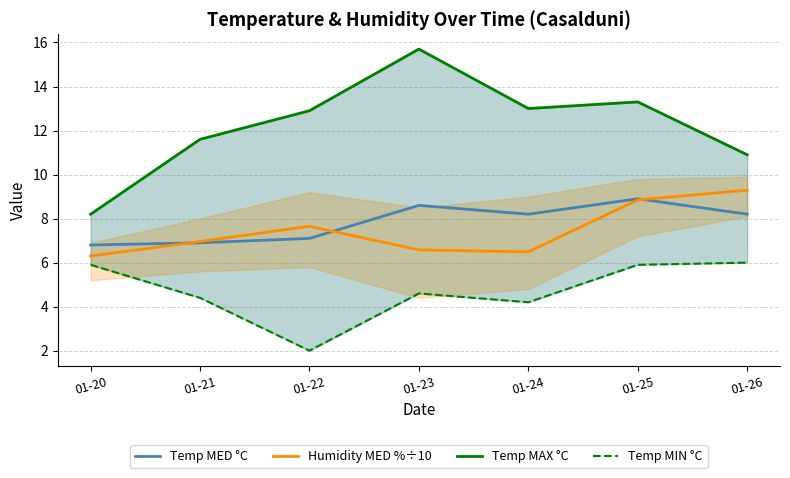

At which label does Temp MIN °C reach its peak?

01-26